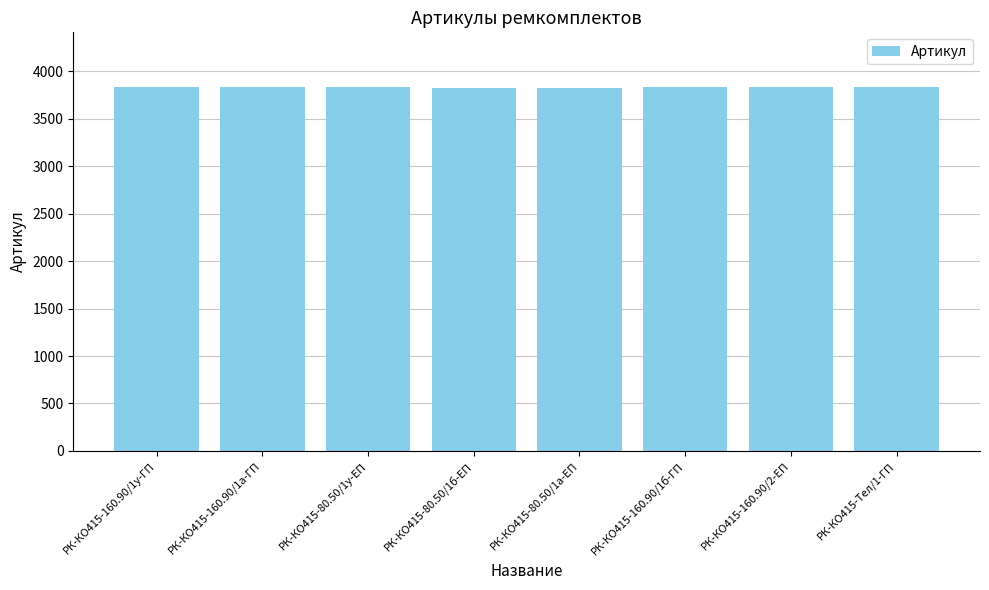

What is the sum of the values at РК-КО415-160.90/1б-ГП and РК-КО415-160.90/1а-ГП?

7665